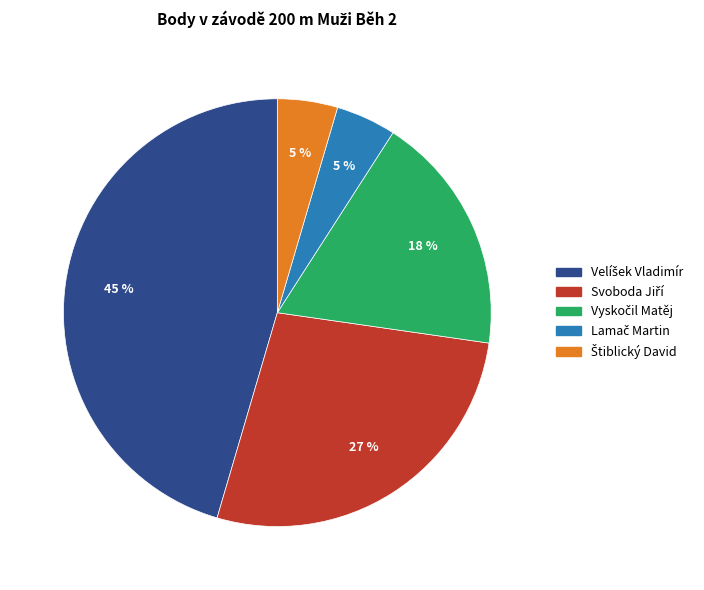

Is there any slice that represents more than half of the pie?

No